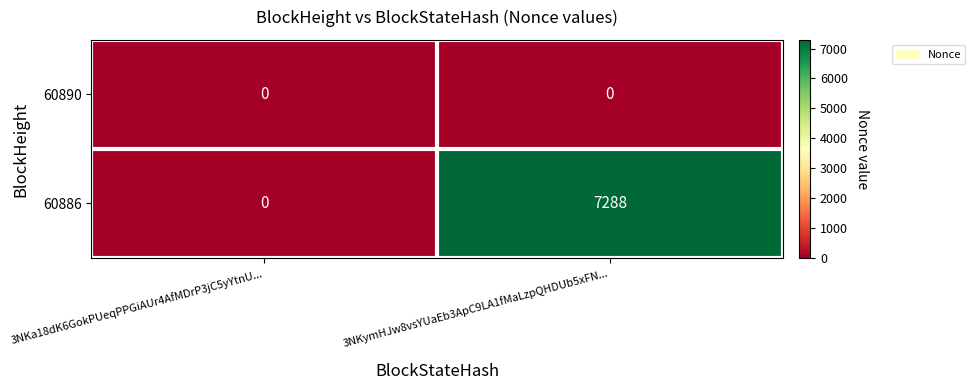

List the series in order of their peak value, lowest first.

60890, 60886